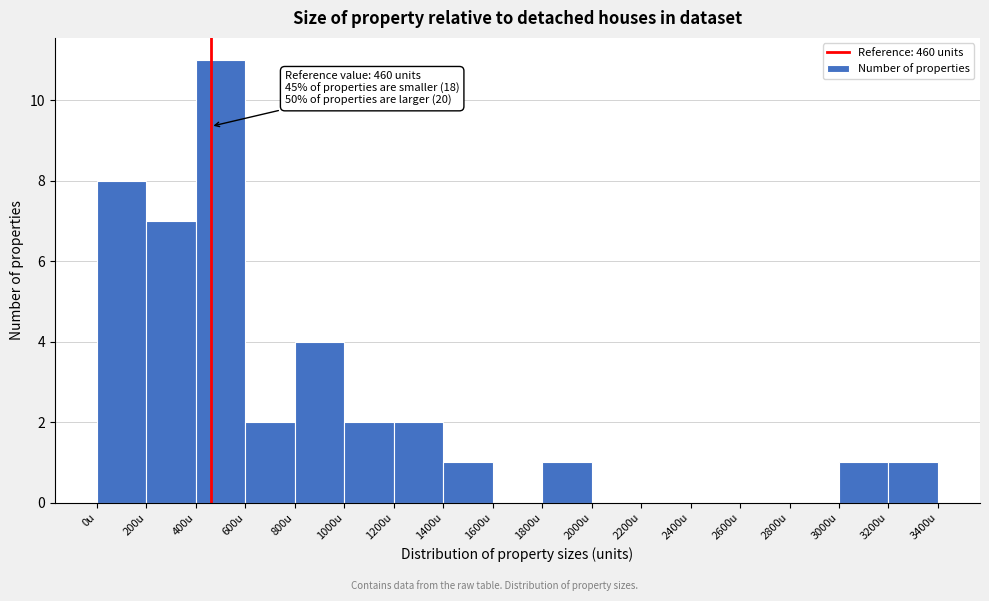

Which range on the x-axis has the tallest bar?

400 to 600